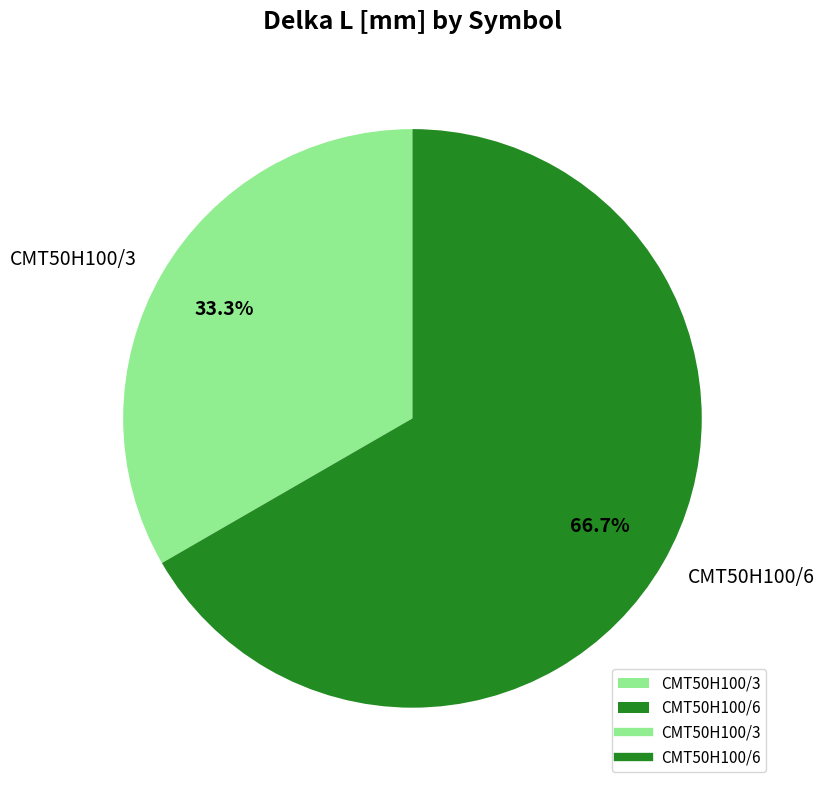

To the nearest percent, what percentage of the pie is CMT50H100/3?

33%